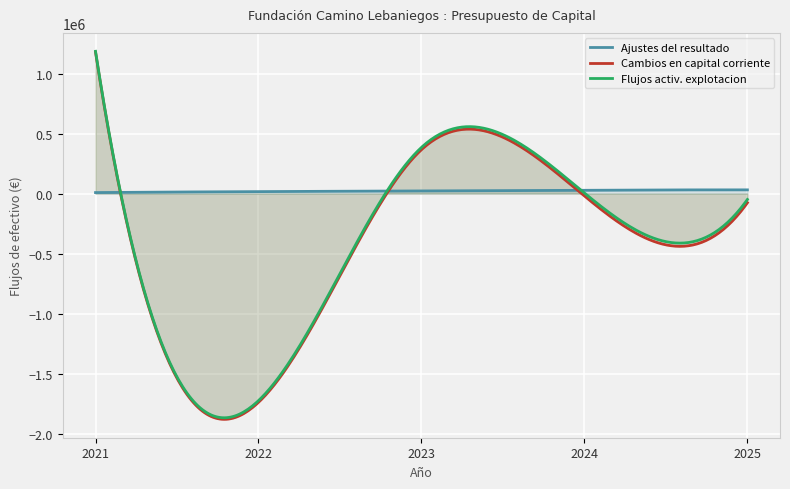

Which series changed the most between 2021 and 2025?

Cambios en capital corriente